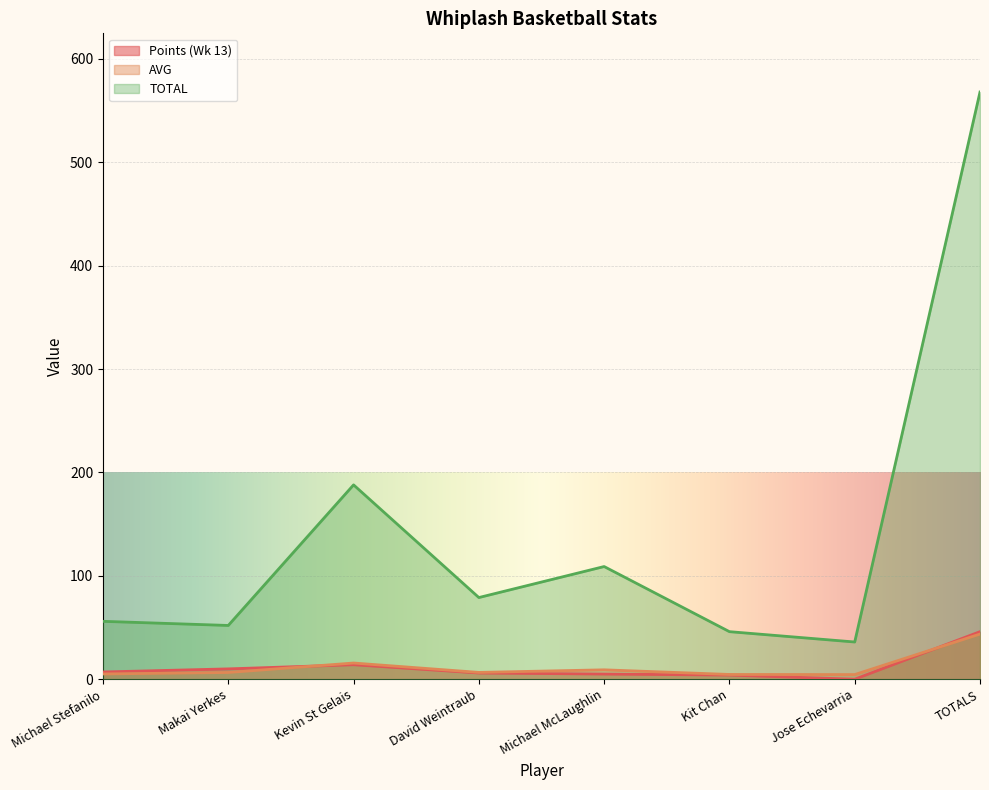

At which label does TOTAL reach its peak?

TOTALS